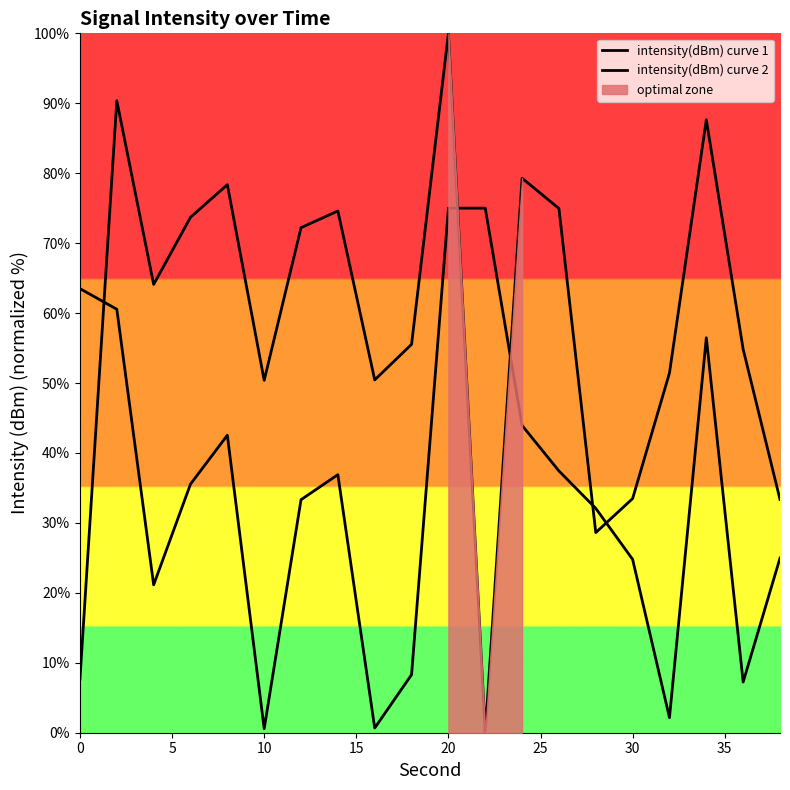

Where is intensity(dBm) curve 2 nearest to the value 37?

35